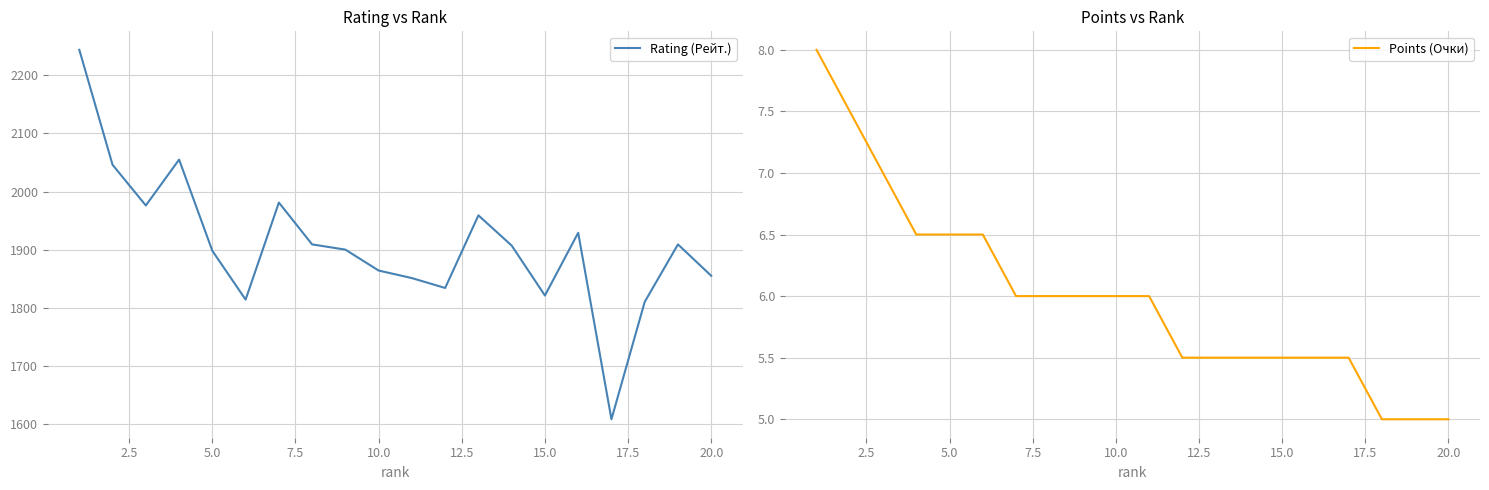

What is the value of the Rating (Рейт.) point at the 15th from the left?

1821.0